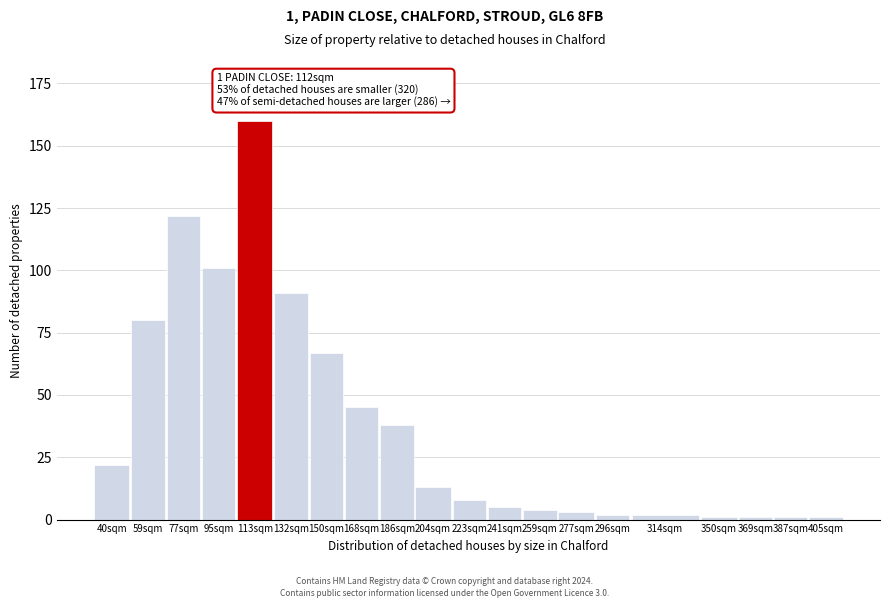

Reading left to right, transcribe all the data shown in this chart.

22	80	122	101	160	91	67	45	38	13	8	5	4	3	2	2	1	1	1	1